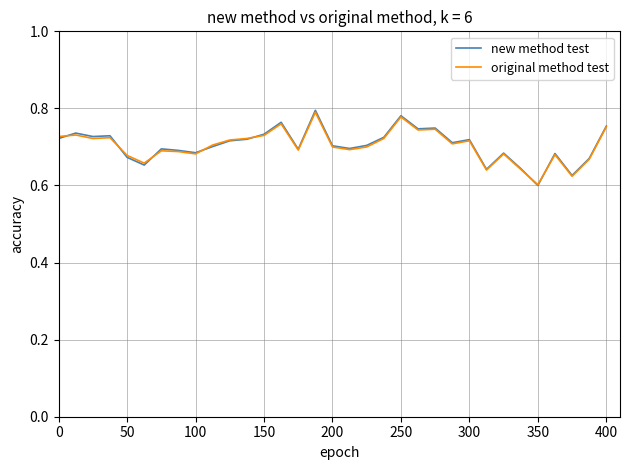

Which series has the largest range (max minus min)?

new method test